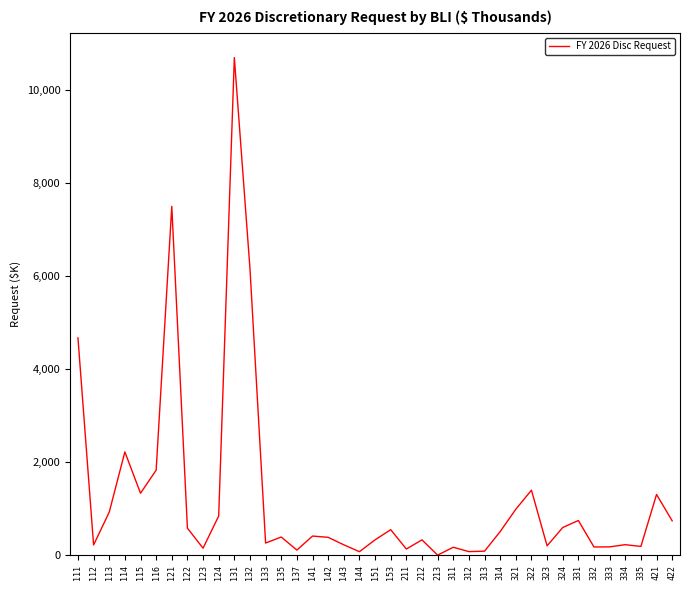

The value at 143 is 391889. True or false?

False